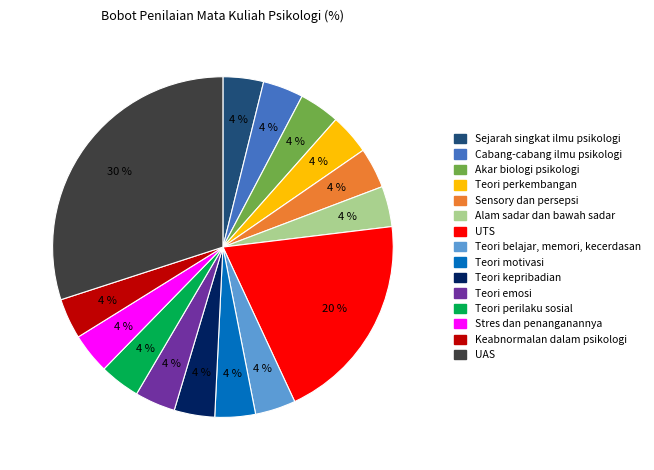

How many segments does this pie chart have?

15